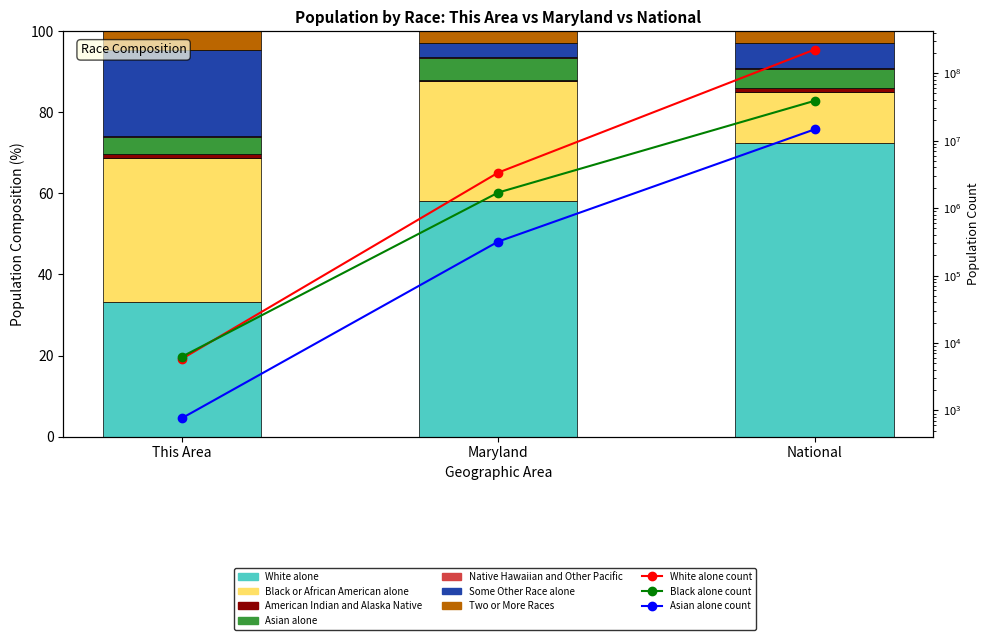

Where does the White alone count series first go above 3359284?

National